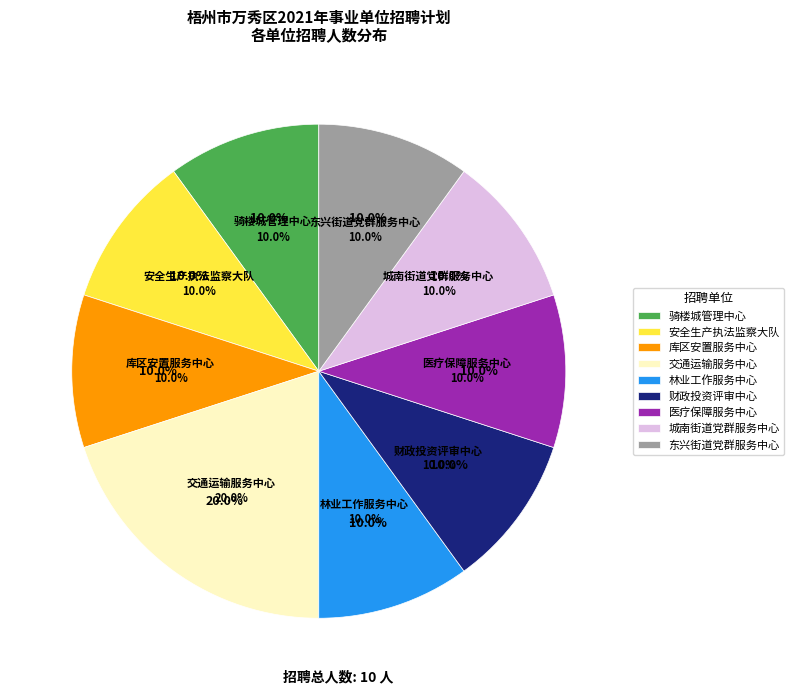

Is it true that 梧州市万秀区城南街道党群服务中心 is 1% of the pie?

False